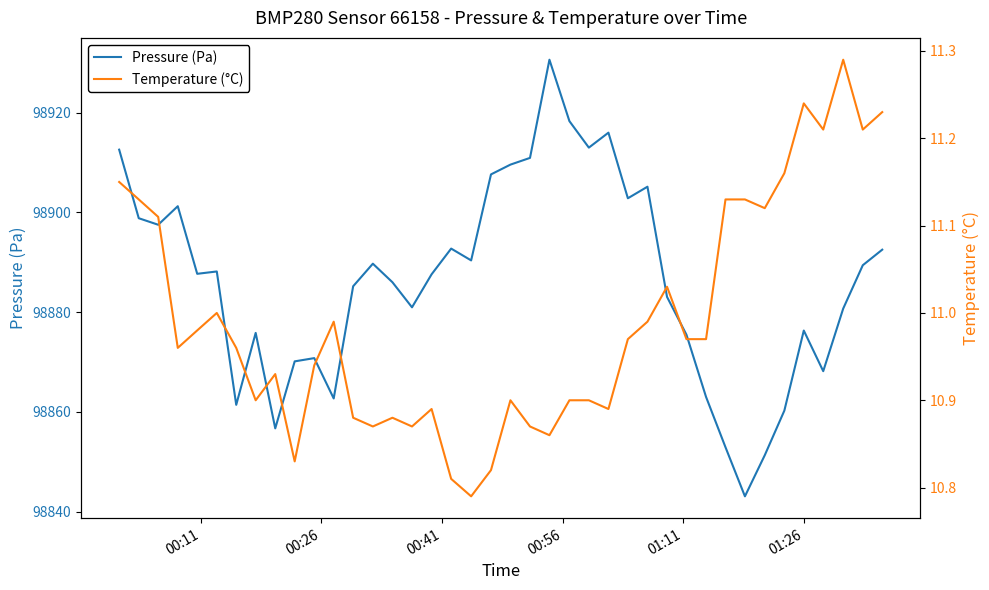

Does the chart have visible grid lines?

No